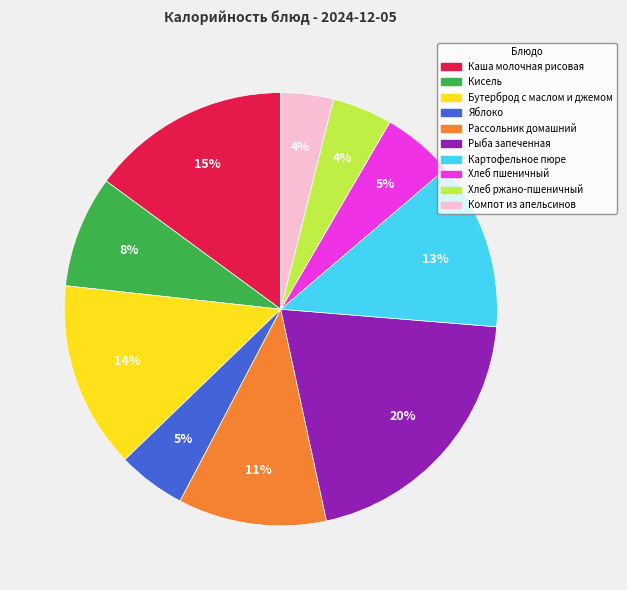

To the nearest percent, what portion does Рассольник домашний represent?

11%